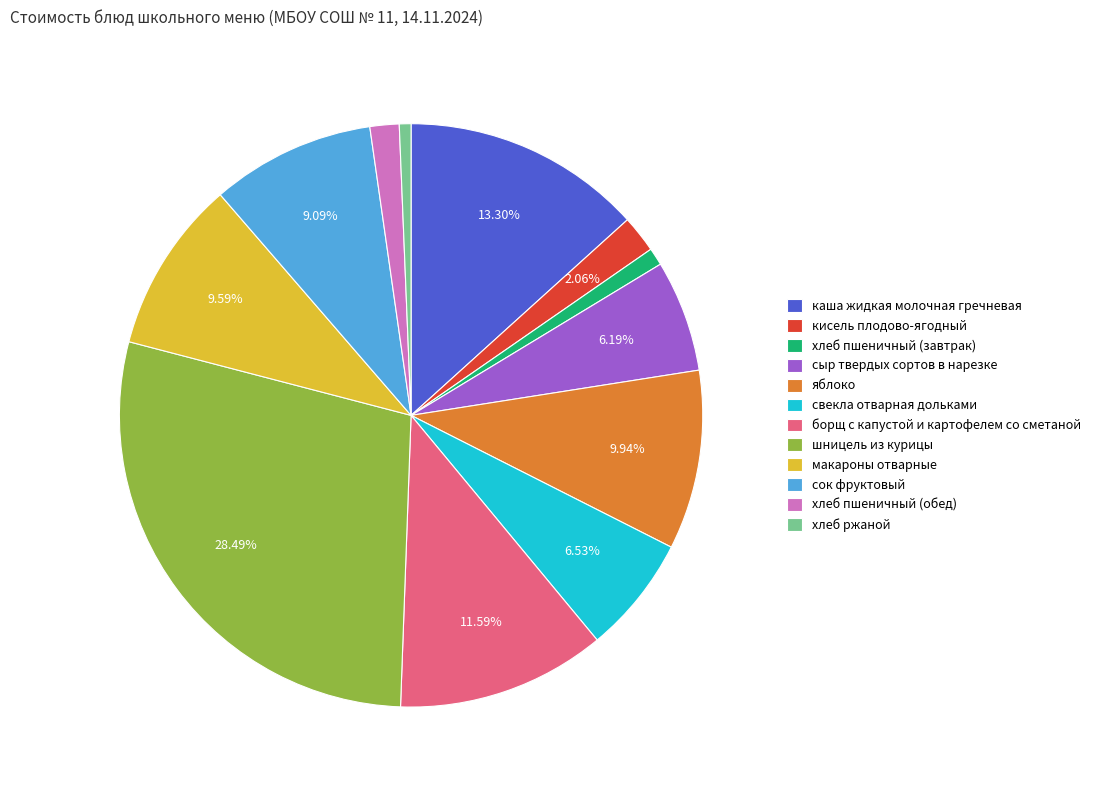

The кисель плодово-ягодный slice represents 2% of the pie. True or false?

True